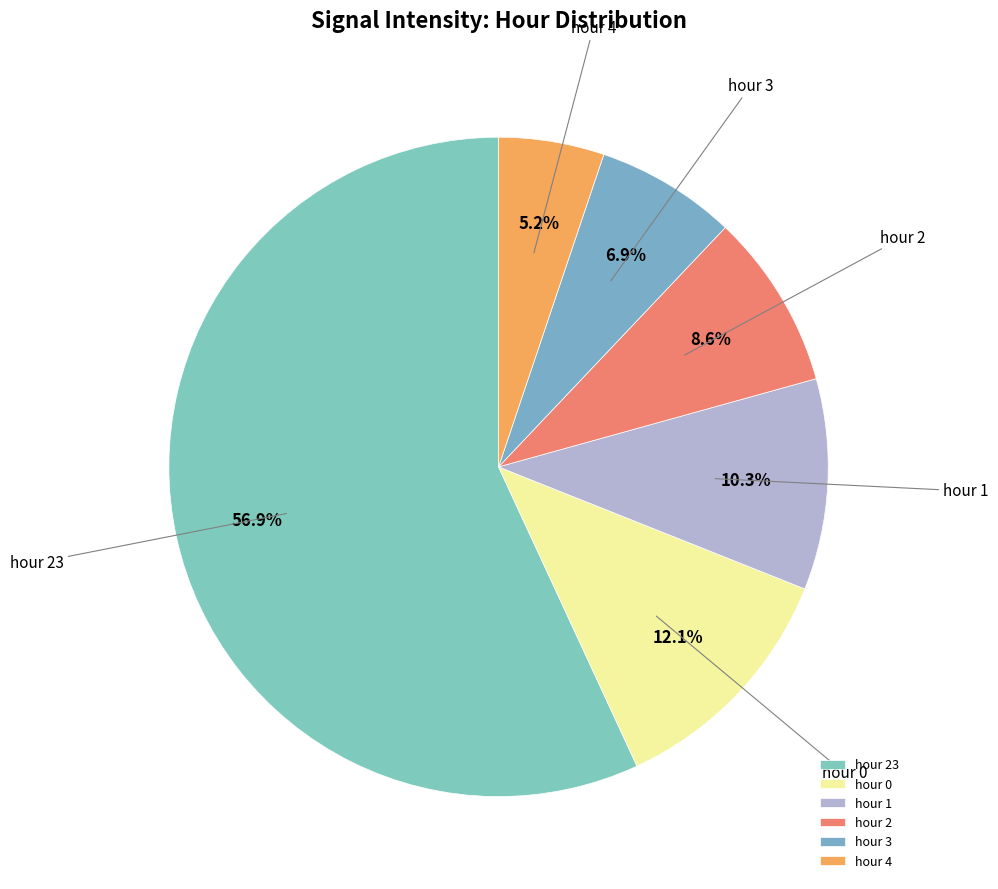

Rank the categories by value from highest to lowest.

hour 23, hour 0, hour 1, hour 2, hour 3, hour 4